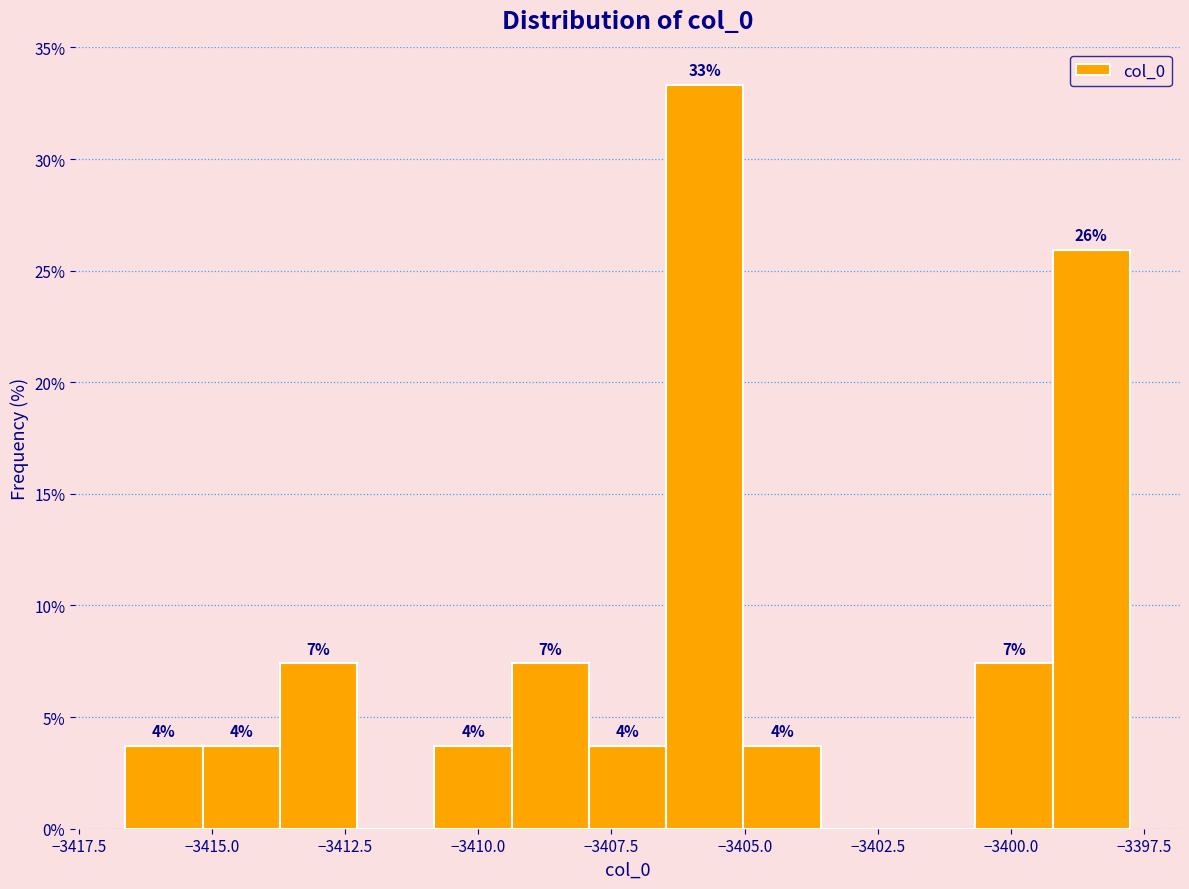

Read against the x-axis, roughly where is the centre of the tallest bar?

-3405.5